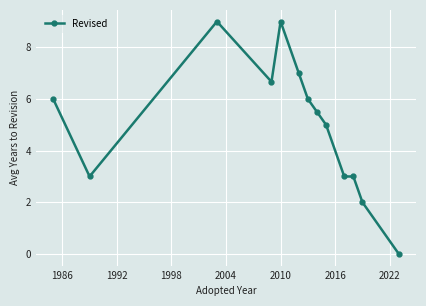

What is the sum of all values?

65.2